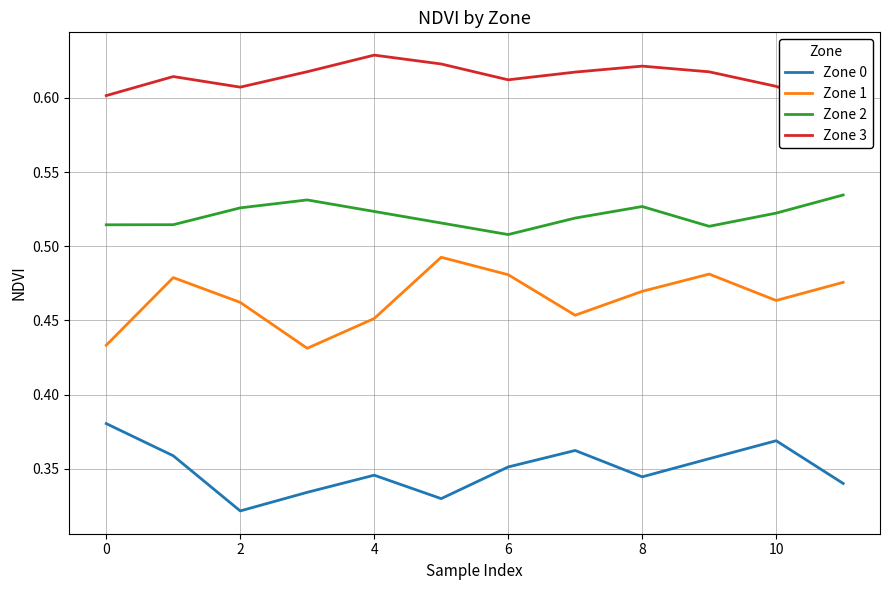

True or false: Zone 0 and Zone 2 intersect in this chart.

False